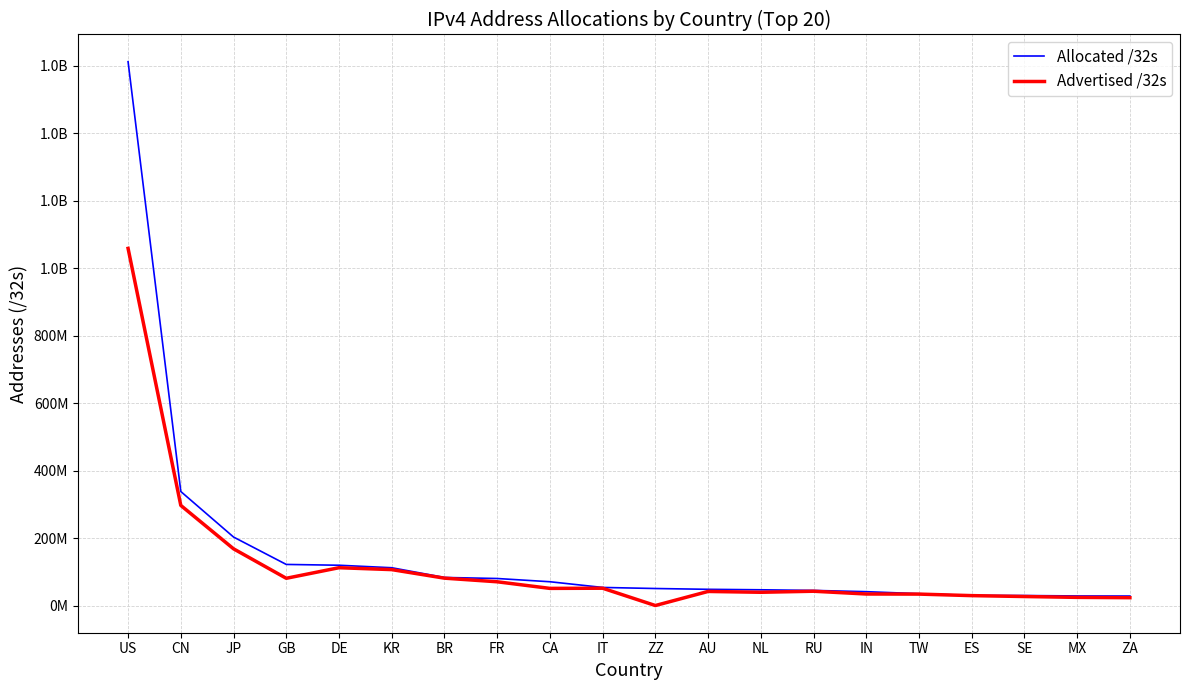

What are all the series names shown in the legend?

Allocated /32s, Advertised /32s